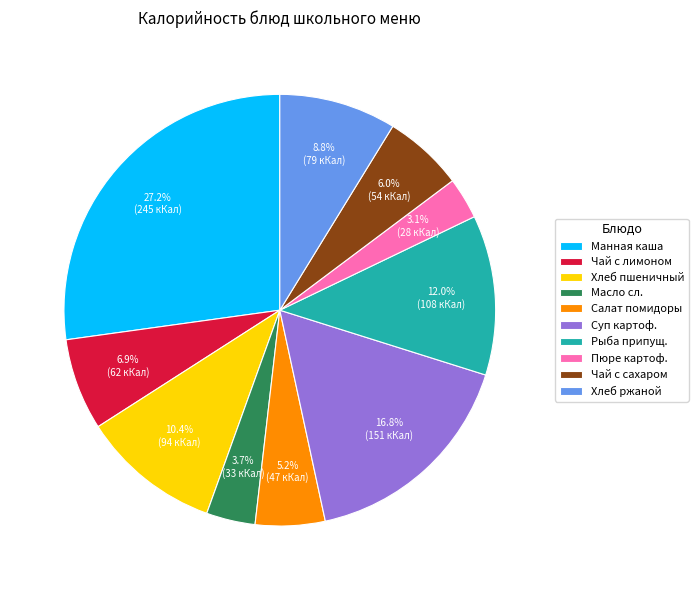

Rank the categories by value from highest to lowest.

Манная каша, Суп картоф., Рыба припущ., Хлеб пшеничный, Хлеб ржаной, Чай с лимоном, Чай с сахаром, Салат помидоры, Масло сл., Пюре картоф.